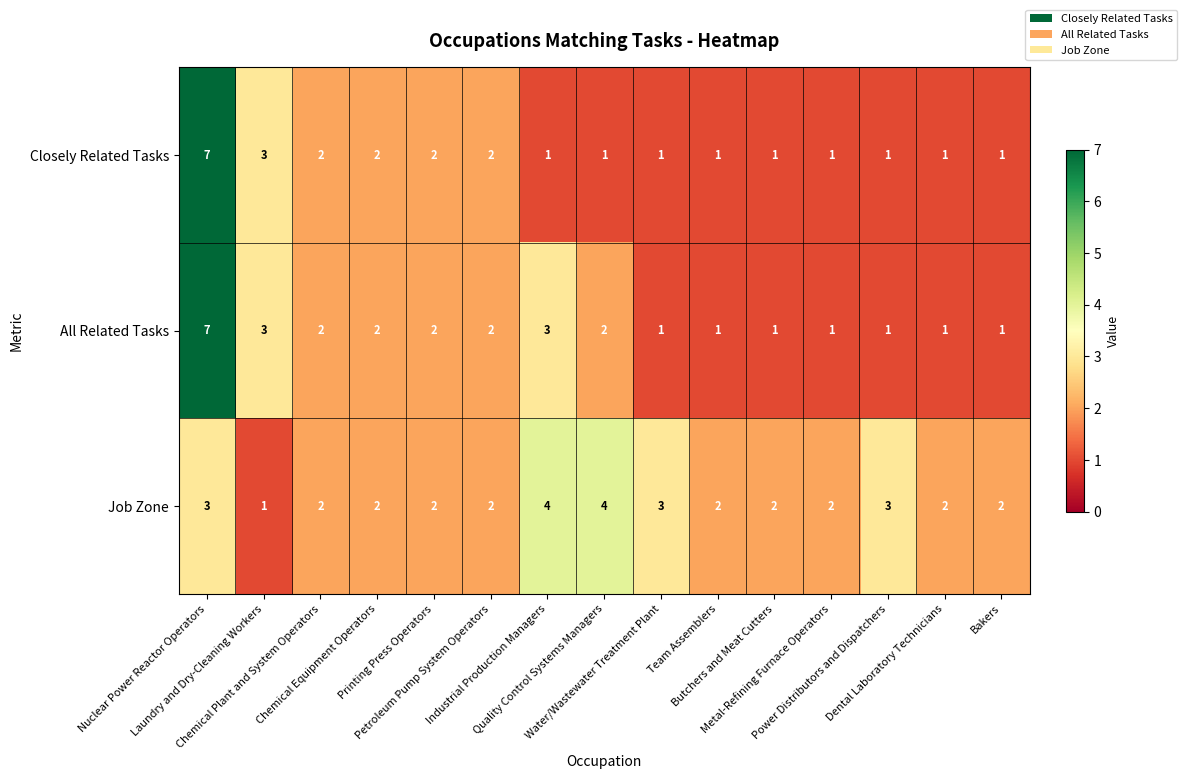

What is the maximum value shown in the chart?

7